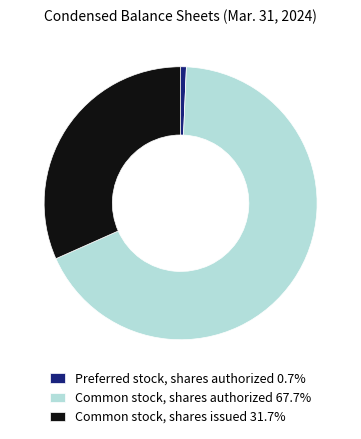

What is the largest slice in the pie chart?

Common stock, shares authorized